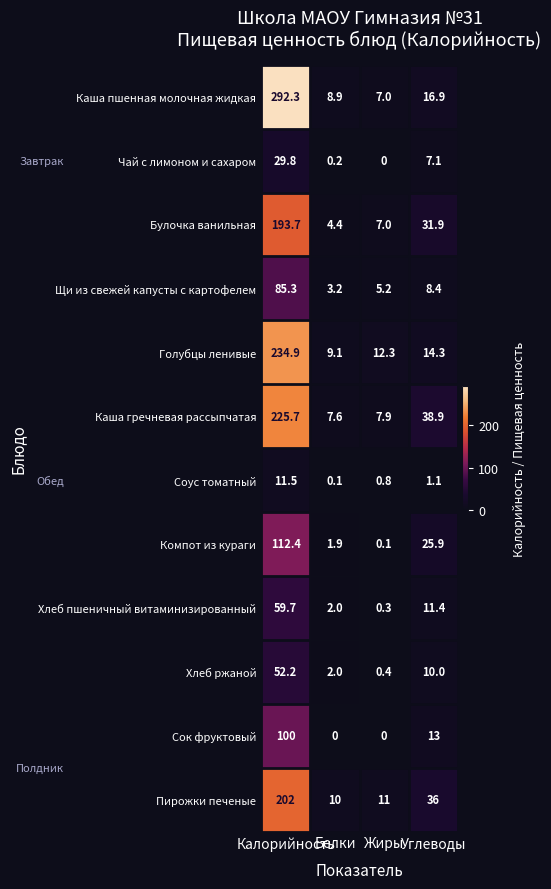

What is the difference between the maximum and minimum values in the Голубцы ленивые series?

225.8